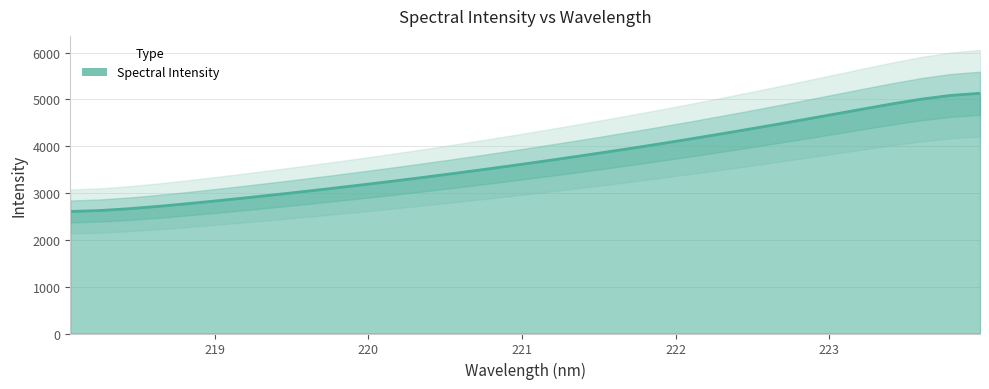

What is the greatest value displayed?

5132.3